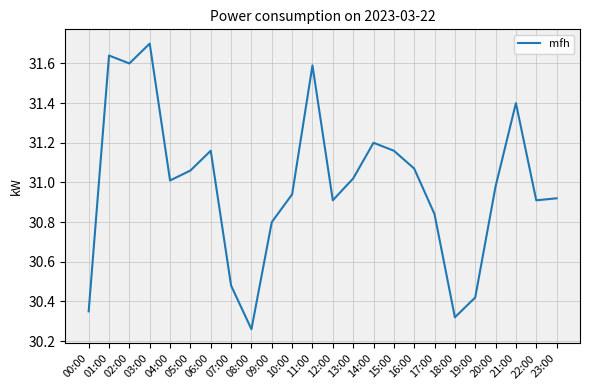

What is the sum of the values at 05:00 and 09:00?

61.9